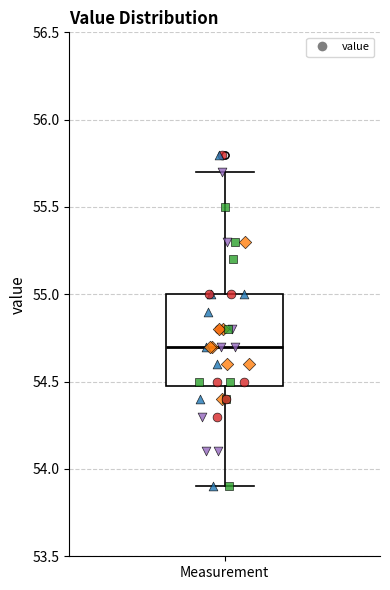

Transcribe this box plot: give where the median line is, the range the box spans, and where the two whiskers end, as read against the y-axis. The values are not printed on the chart, so give them approximately, as read against the axis.

median 54.7, box 54.5 to 55.0, whiskers 53.9 to 55.7